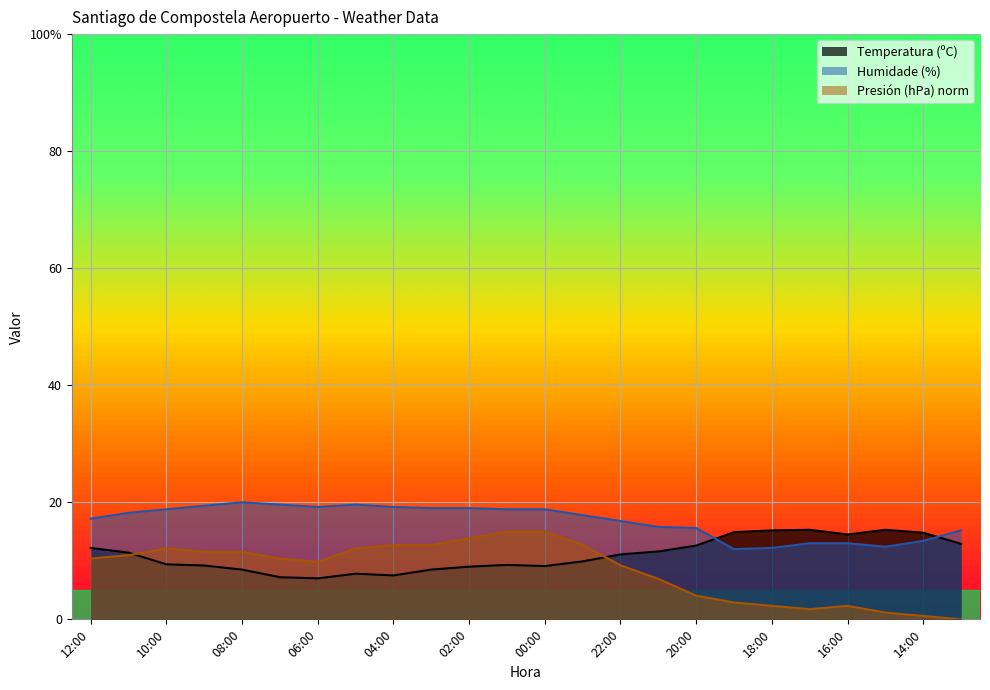

At which category does Temperatura (ºC) reach its first local peak?

05:00